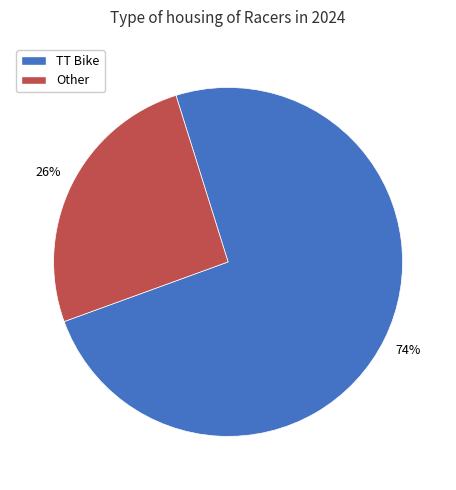

To the nearest percent, what is the average slice percentage?

50%